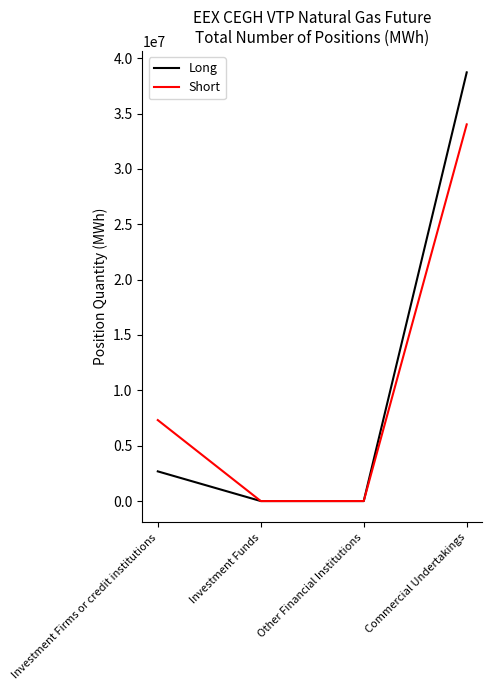

True or false: Long has more than 2 points higher than both neighbors.

False